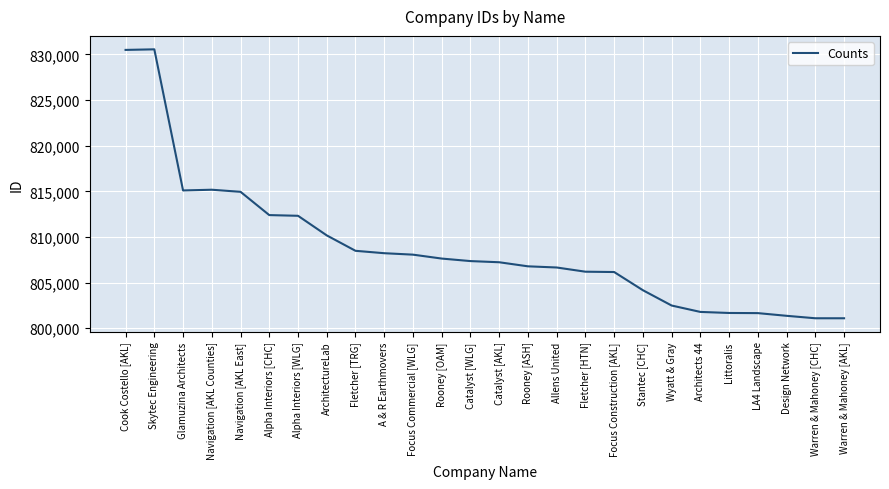

What is the greatest value displayed?

830555